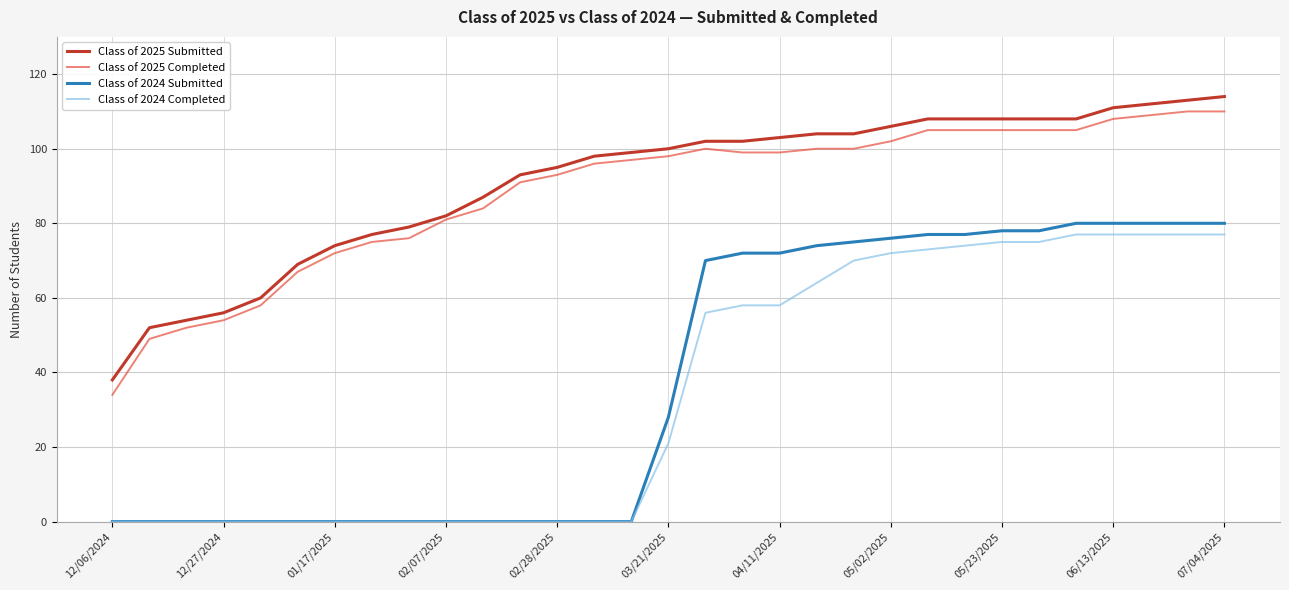

Which series has the widest spread of values?

Class of 2024 Submitted